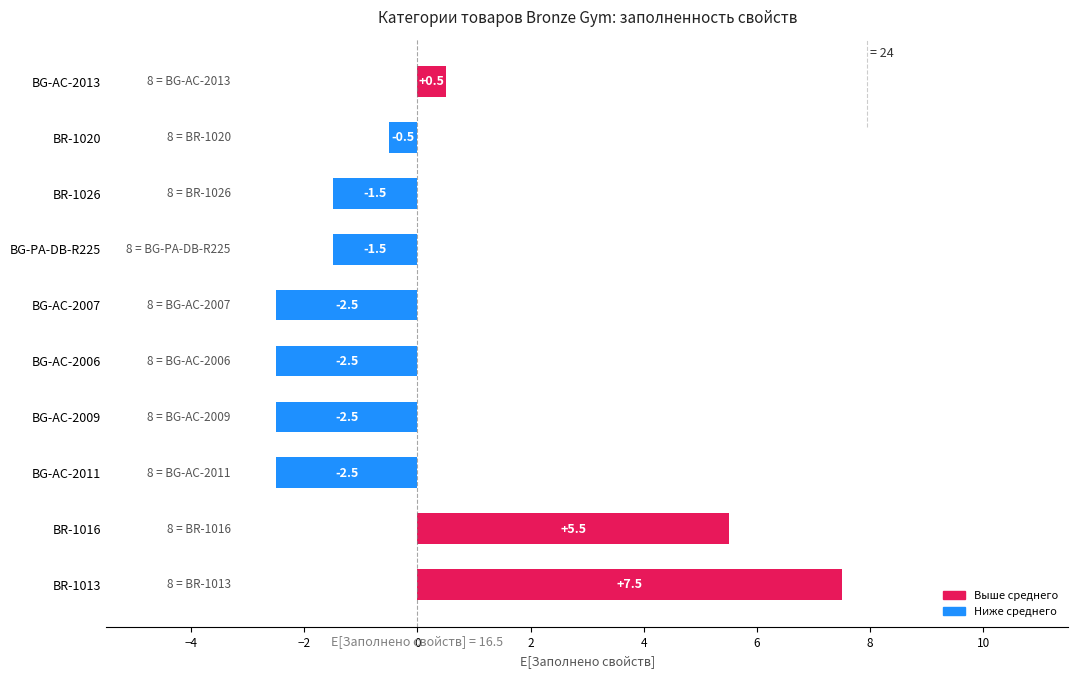

What is the difference between the maximum and minimum values?

10.0